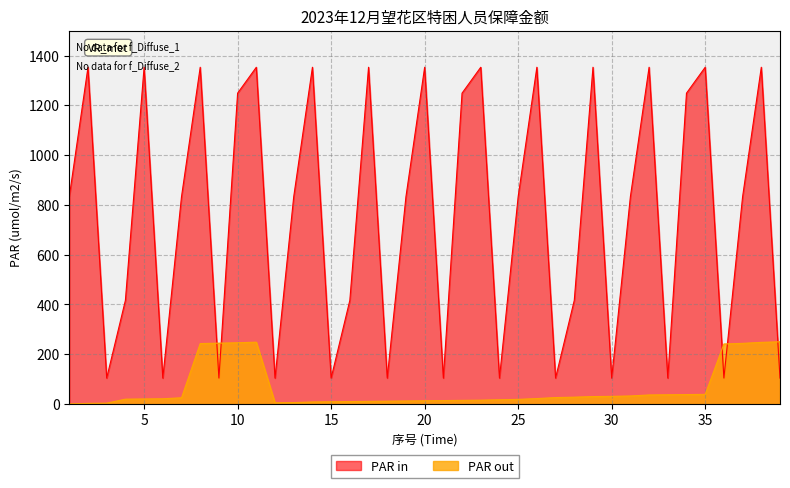

Count the number of data series in this chart.

2